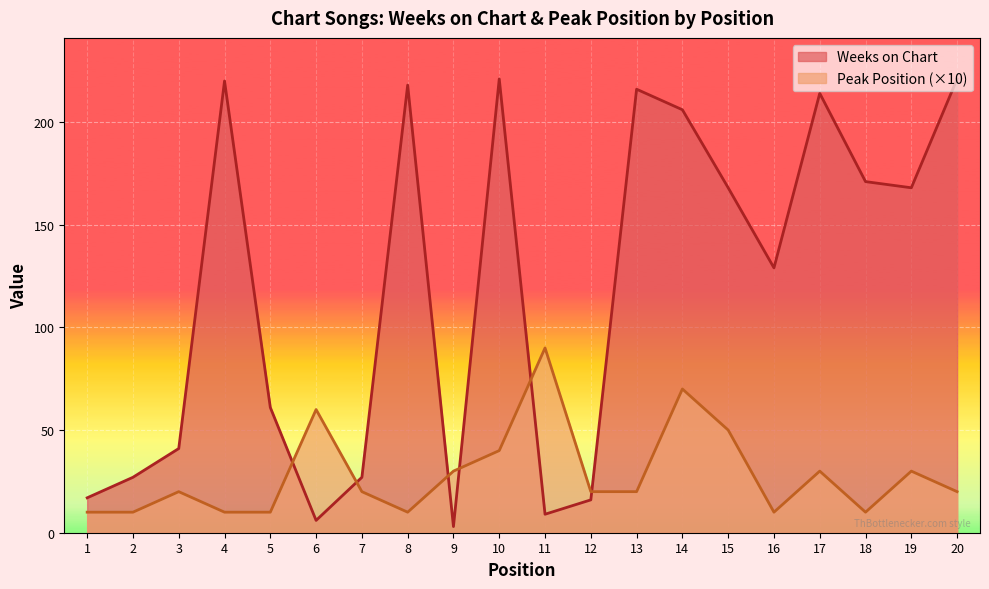

What is the difference between the highest and lowest values at 18?

161